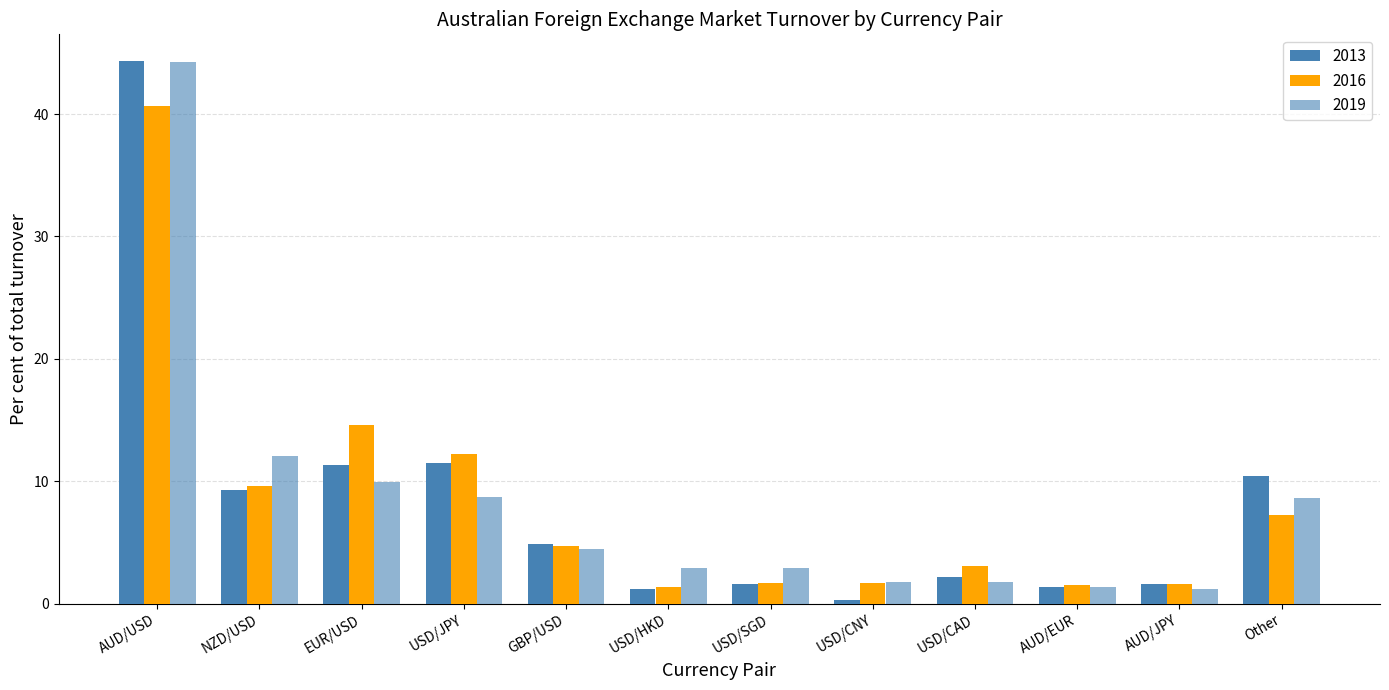

What is the difference between the second highest and minimum values in the 2016 series?

13.2